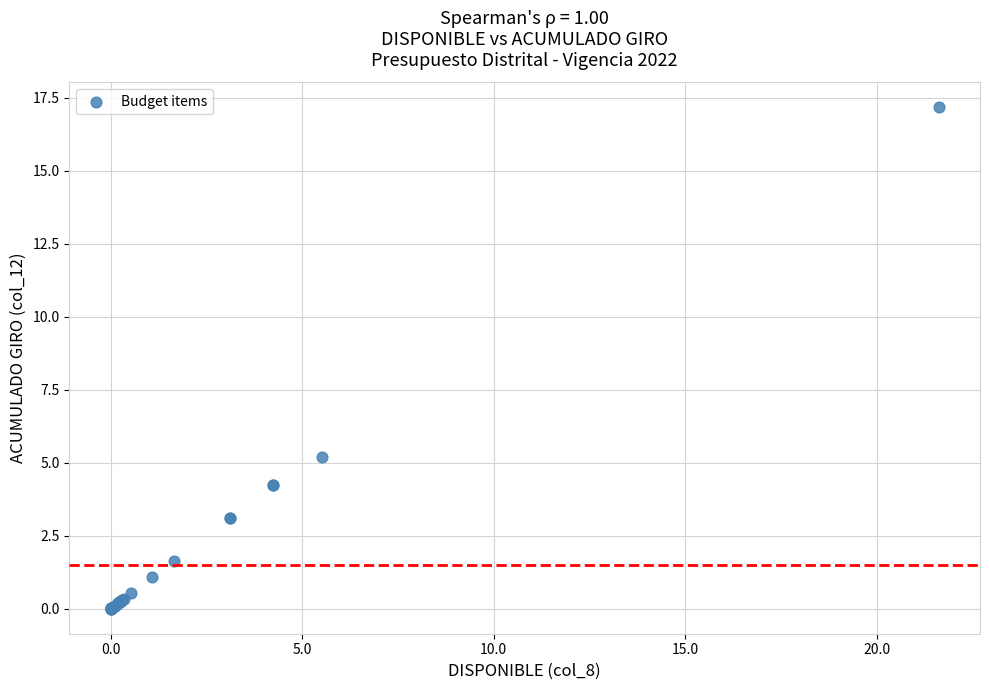

What Y value in the scatter plot is closest to 8?

5.2